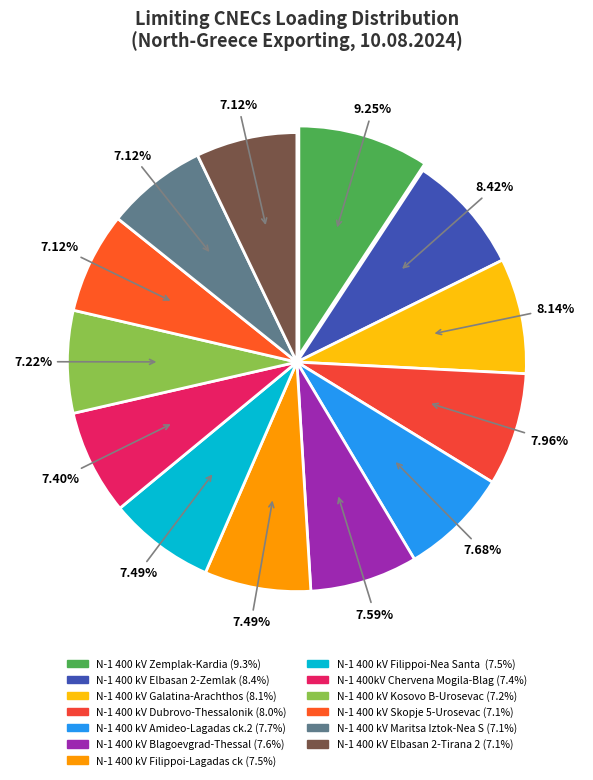

How many segments does this pie chart have?

13